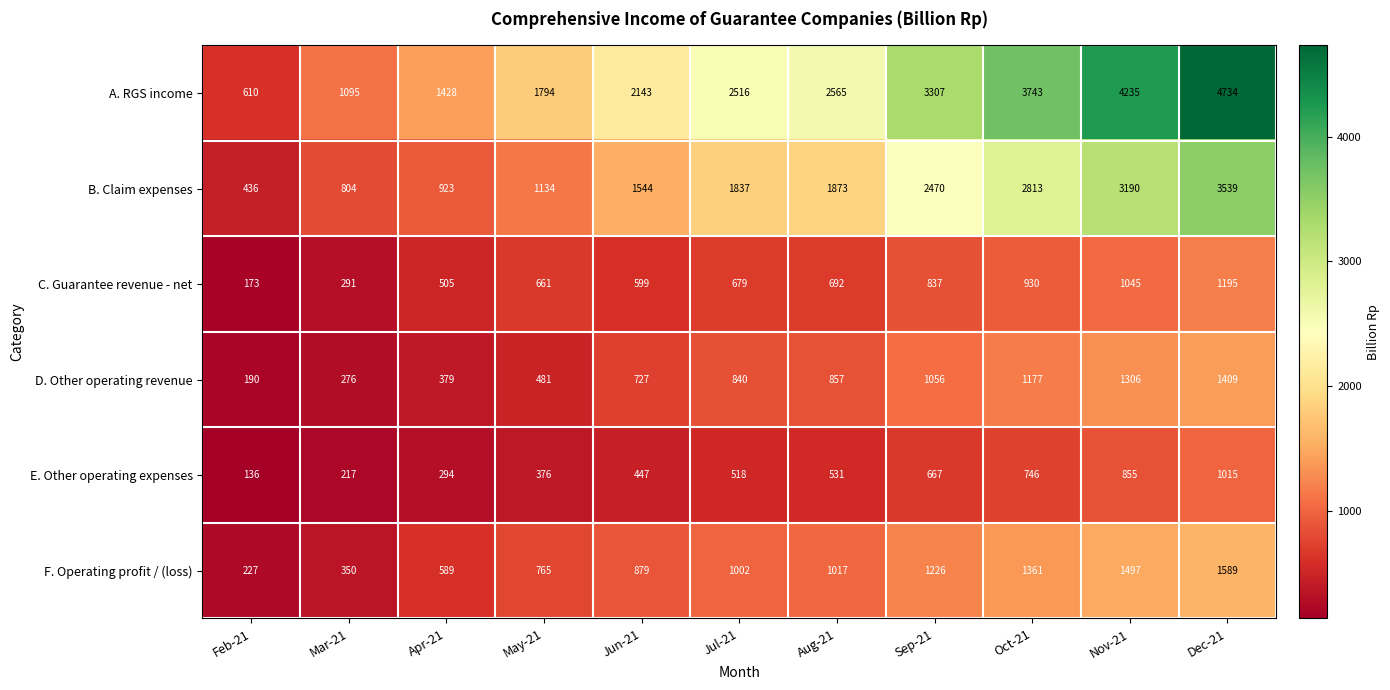

At May-21, list the series in order from largest to smallest.

A. RGS income, B. Claim expenses, F. Operating profit / (loss), C. Guarantee revenue - net, D. Other operating revenue, E. Other operating expenses